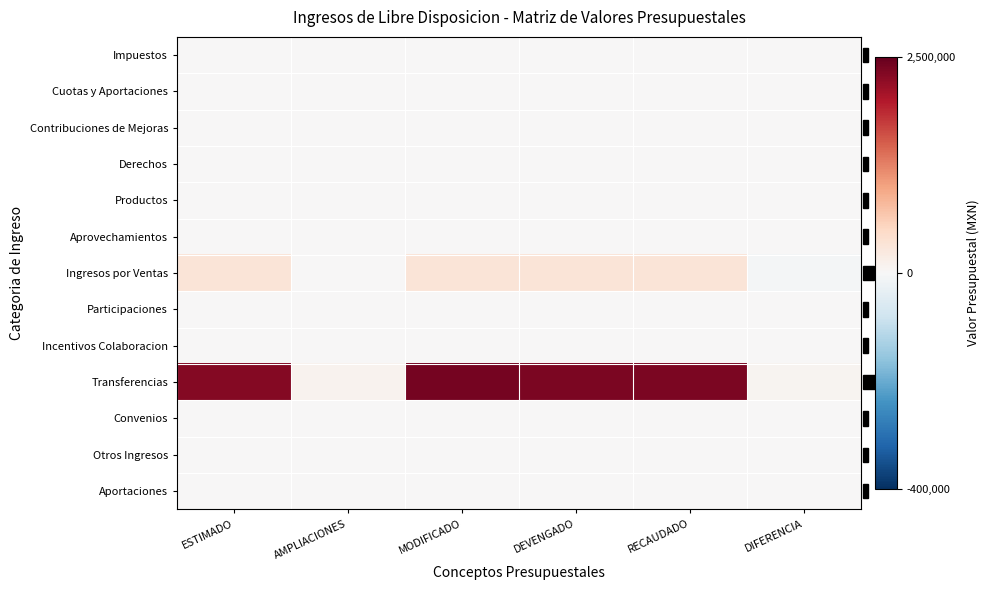

At how many categories does at least one series exceed 1349627?

4